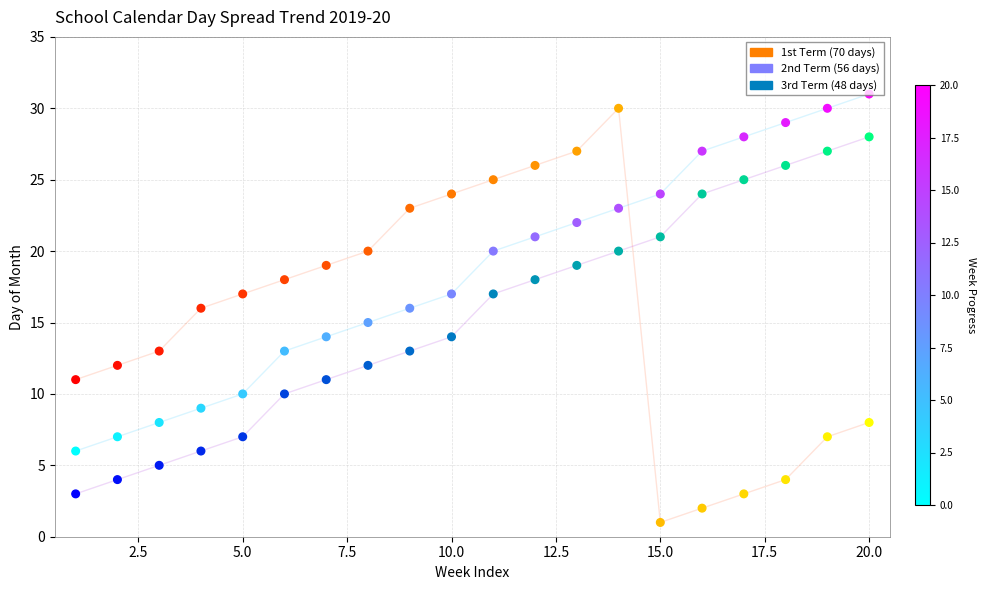

Which series has the widest spread of Y values?

1st Term (70 days)